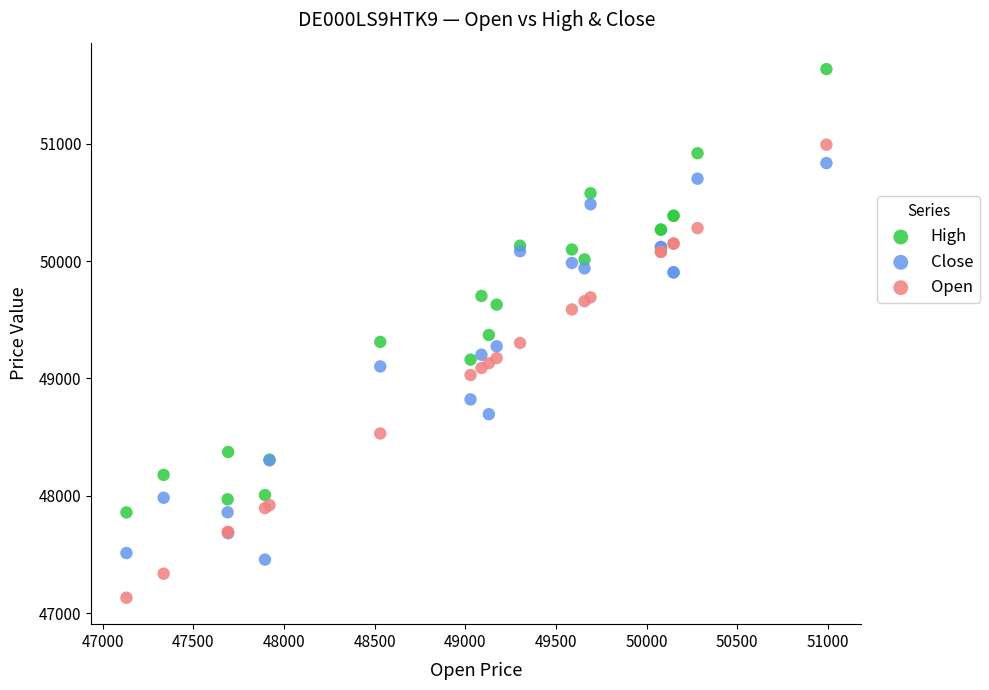

Which series contains the lowest Y value?

Open